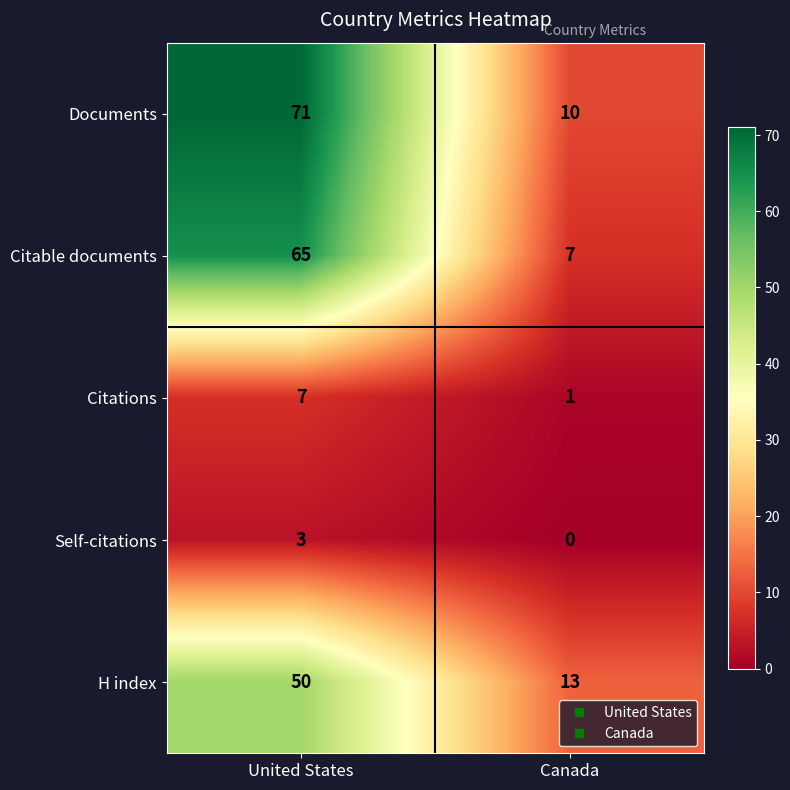

Which series has the largest total across all categories?

Documents